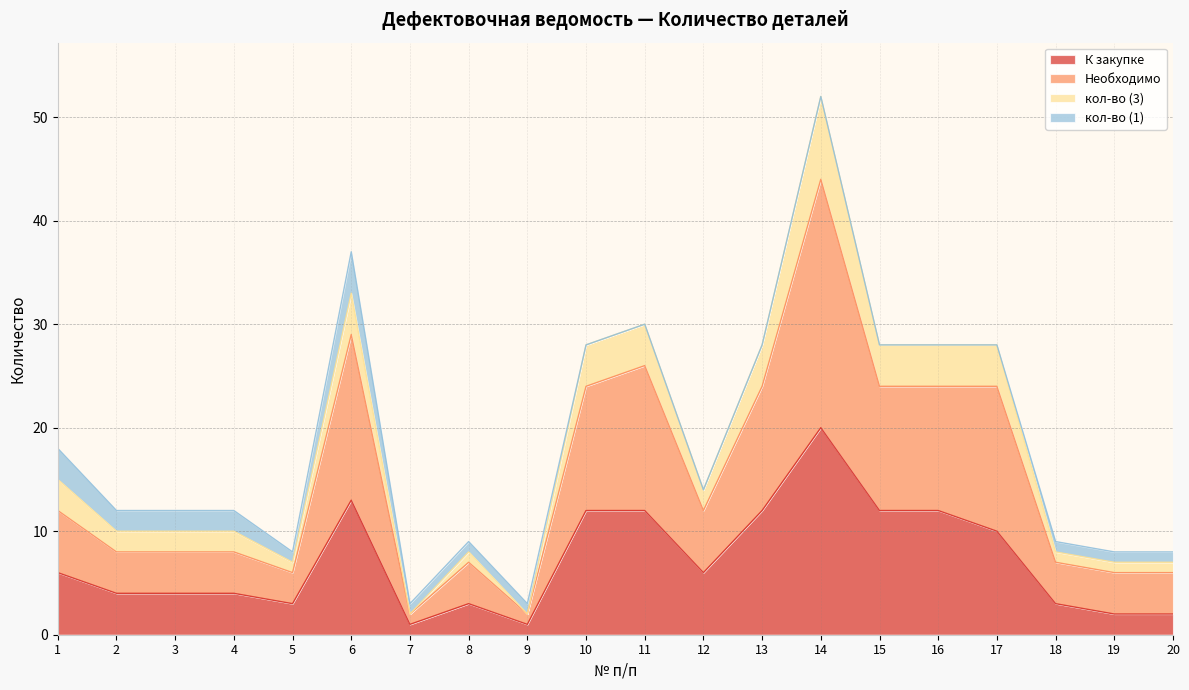

The К закупке series shows 3 at 18. True or false?

True